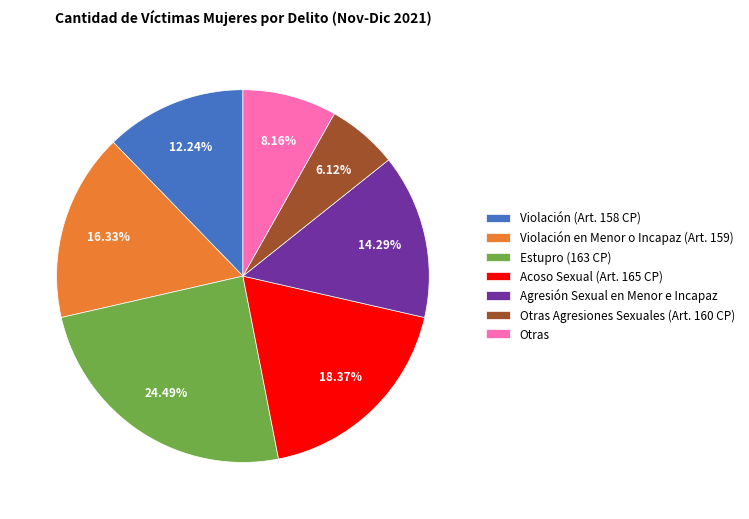

How many segments does this pie chart have?

7